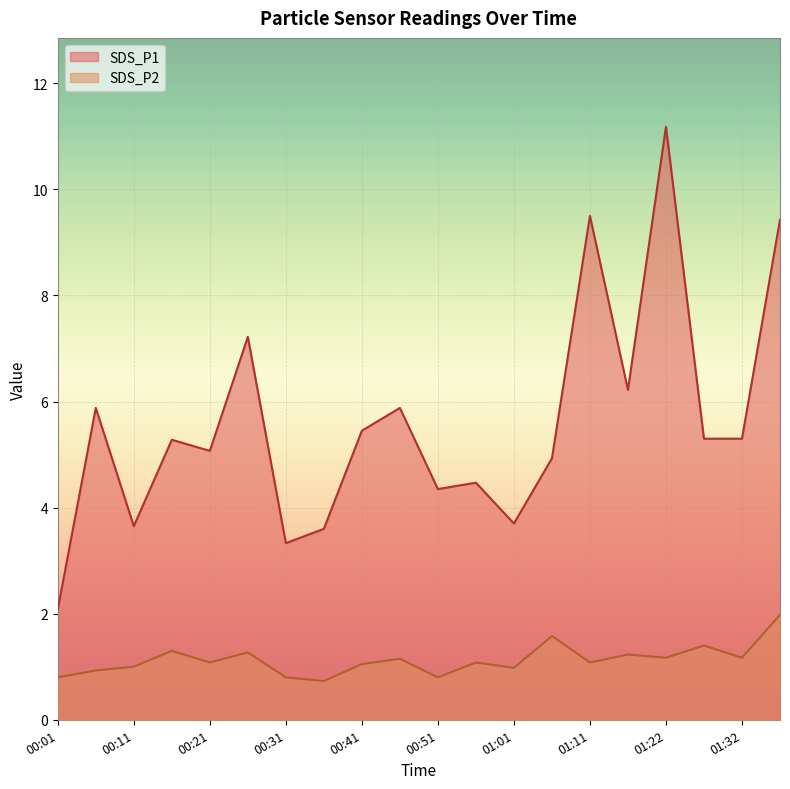

In SDS_P1, how many points are higher than both neighbors (excluding endpoints)?

7